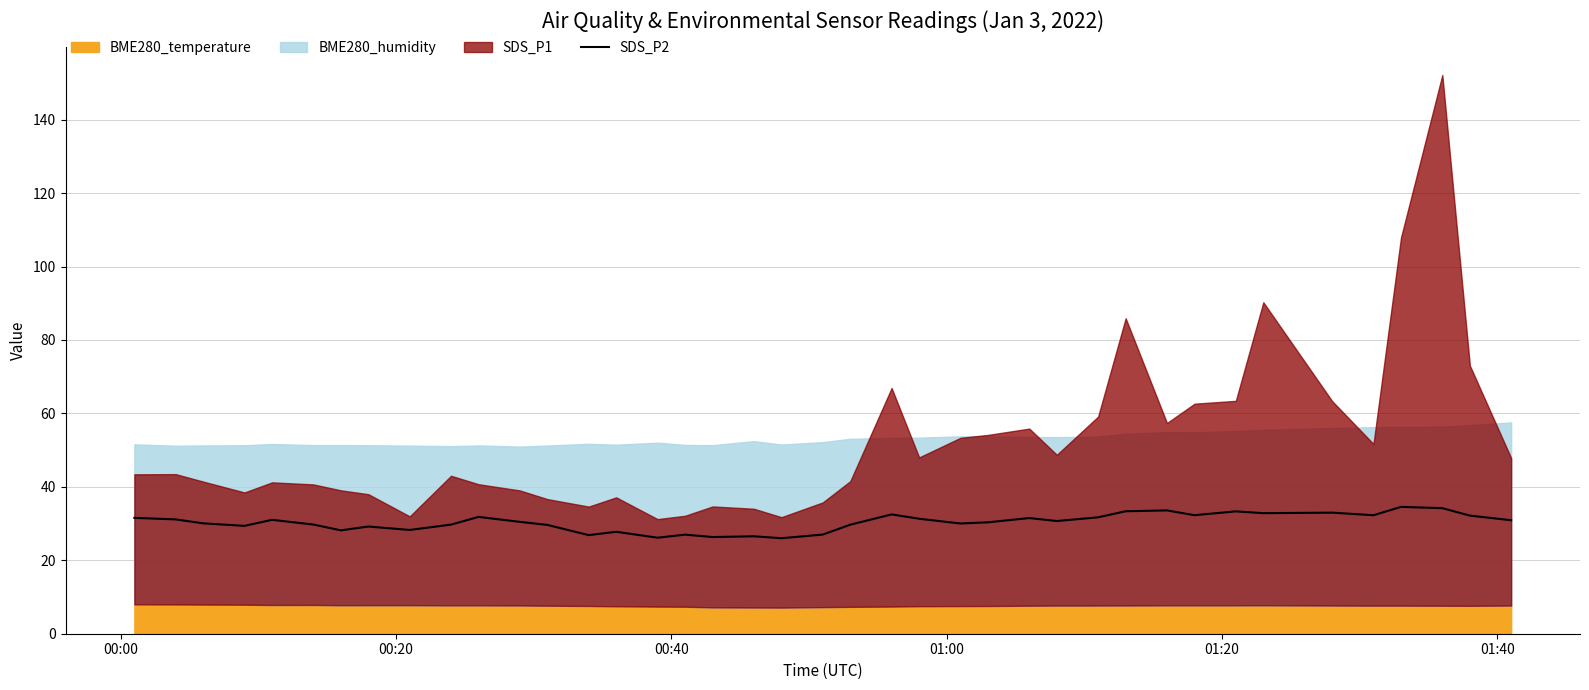

What is the minimum value for SDS_P2?

26.0